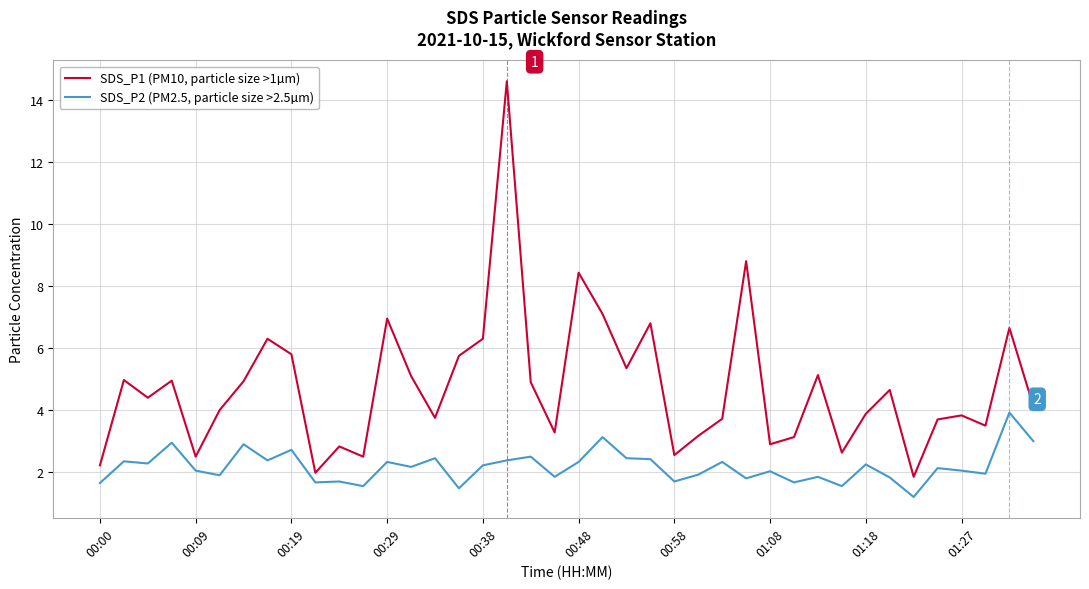

How many interior local peaks does the SDS_P1 (PM10, particle size >1µm) series have?

13